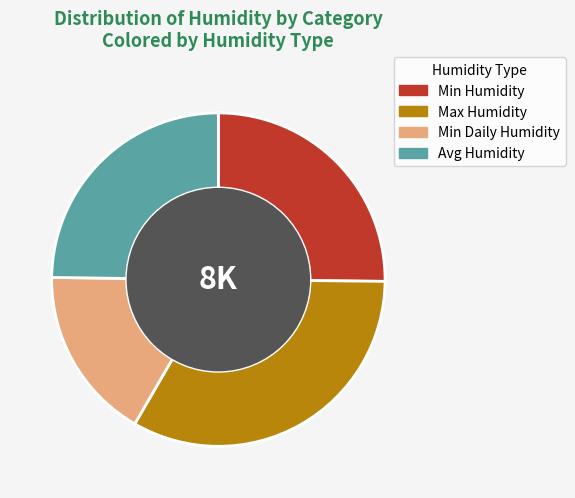

Approximately how many times larger is the value at Min Humidity compared to Min Daily Humidity?

1.5